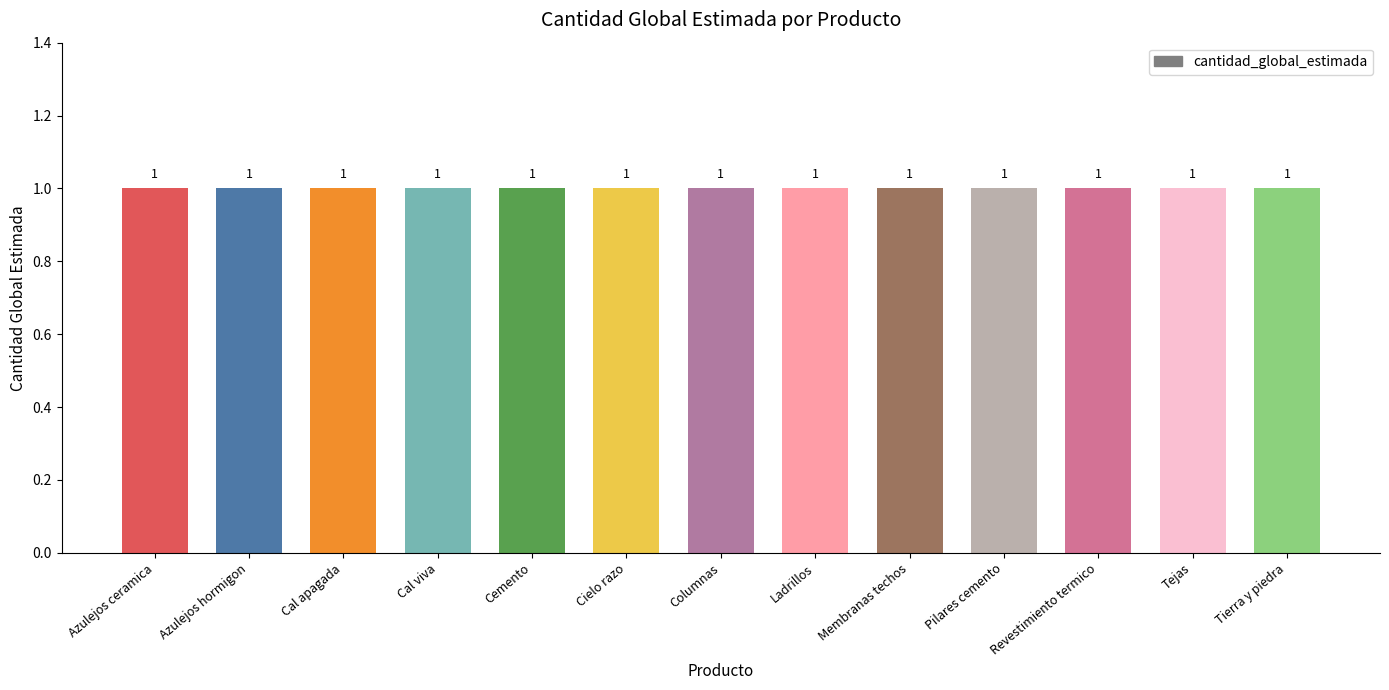

Which category has the lowest value in the cantidad_global_estimada series?

Azulejos ceramica